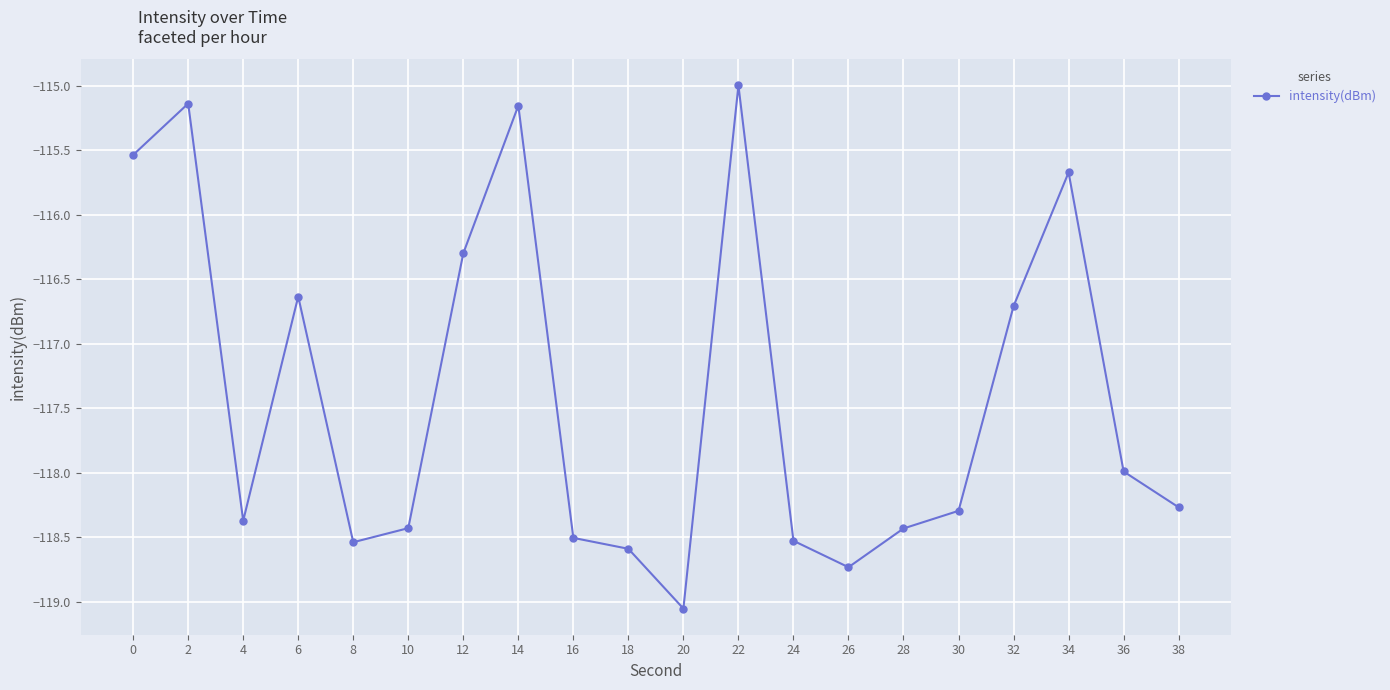

What is the value of the 3rd point from the left?

-118.4